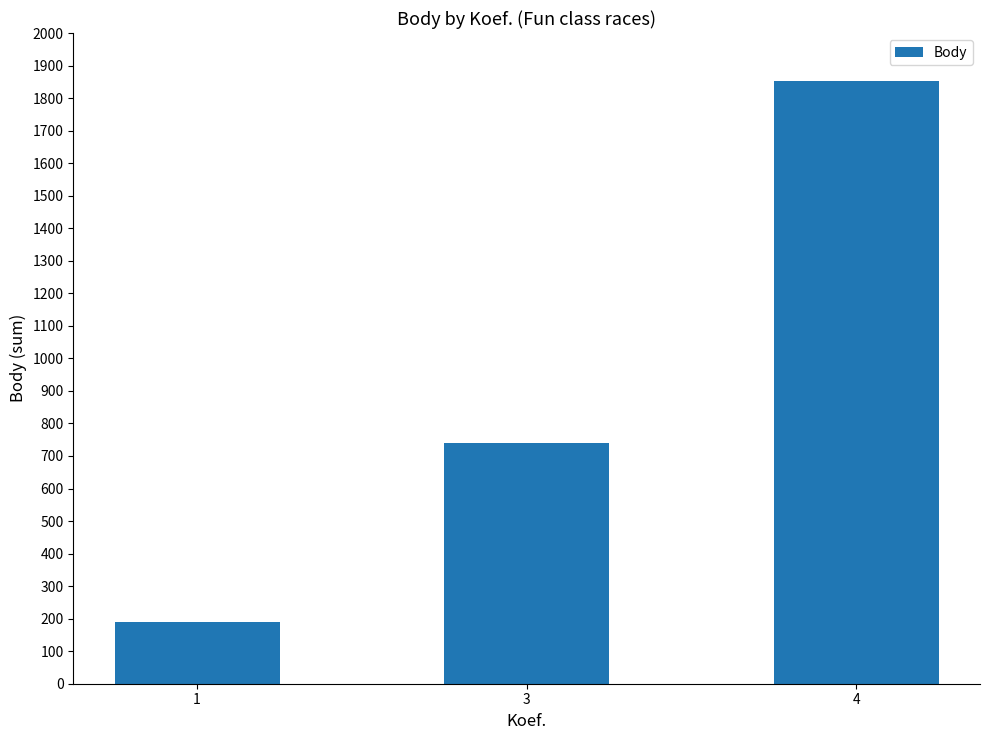

Rank the categories by value from lowest to highest.

1, 3, 4